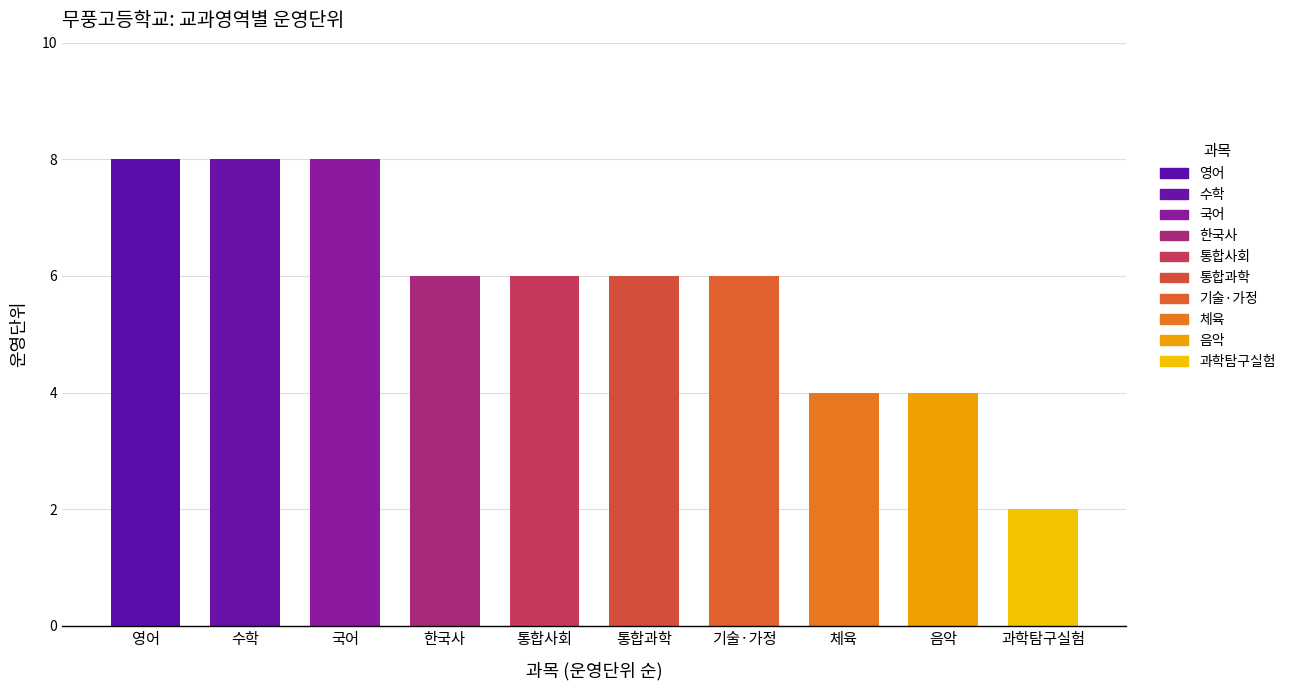

What is the difference between the second highest and minimum values?

6